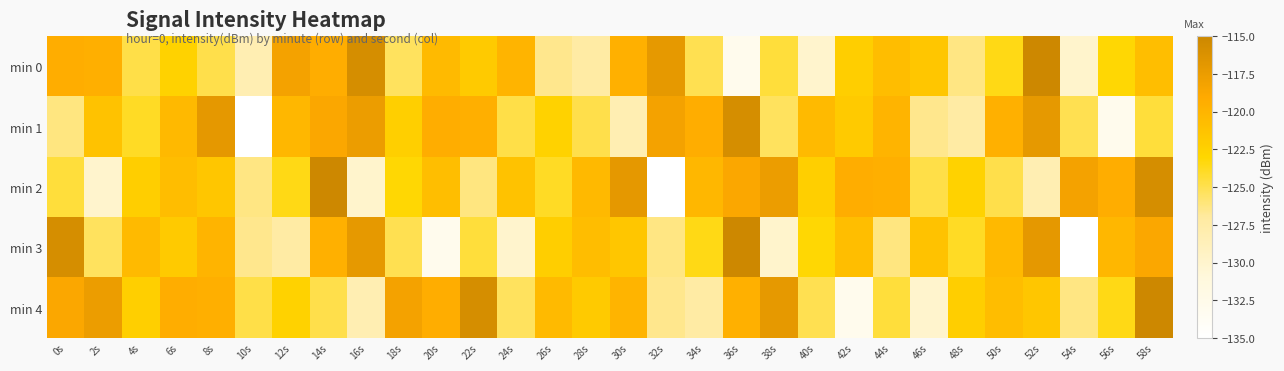

Which series has the largest total across all categories?

min 4